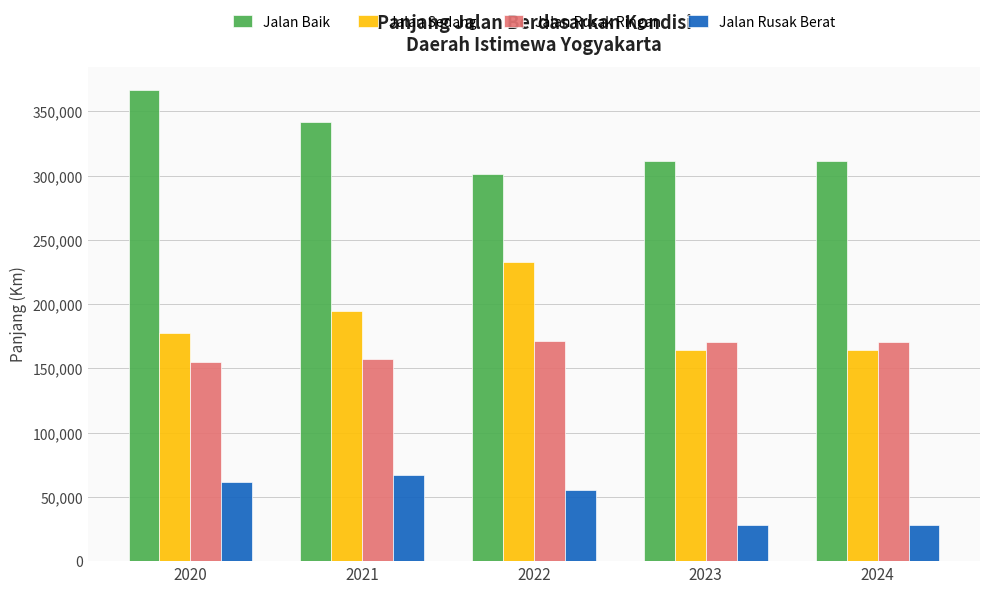

How many series are shown in this chart?

4